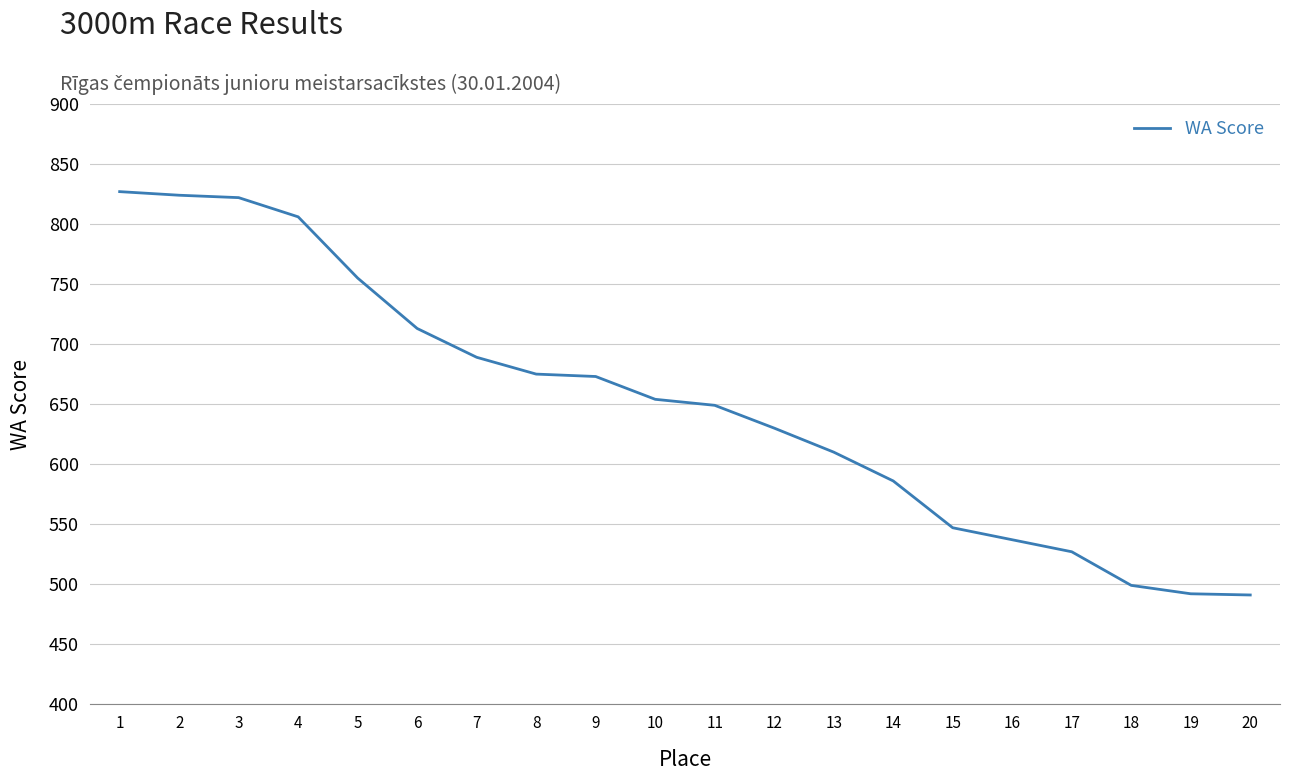

Between 3 and 7, which is larger?

3